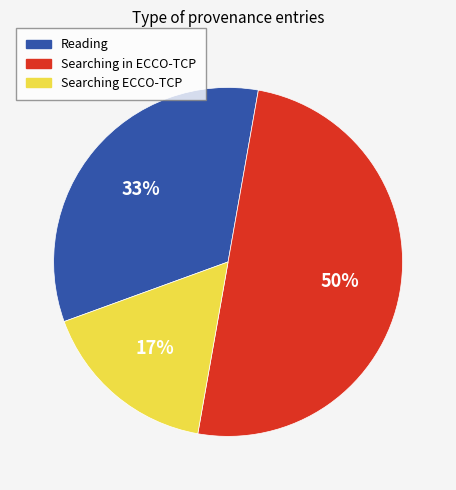

Count the number of slices in the pie.

3